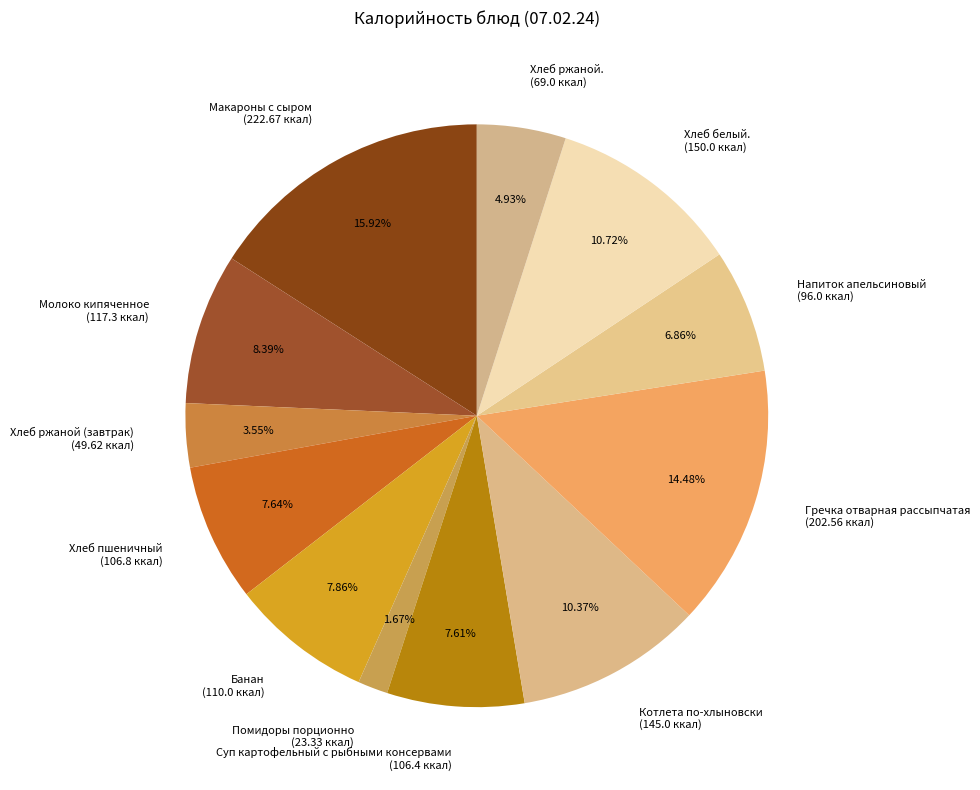

To the nearest percent, what is the combined percentage of Банан and Макароны с сыром?

24%